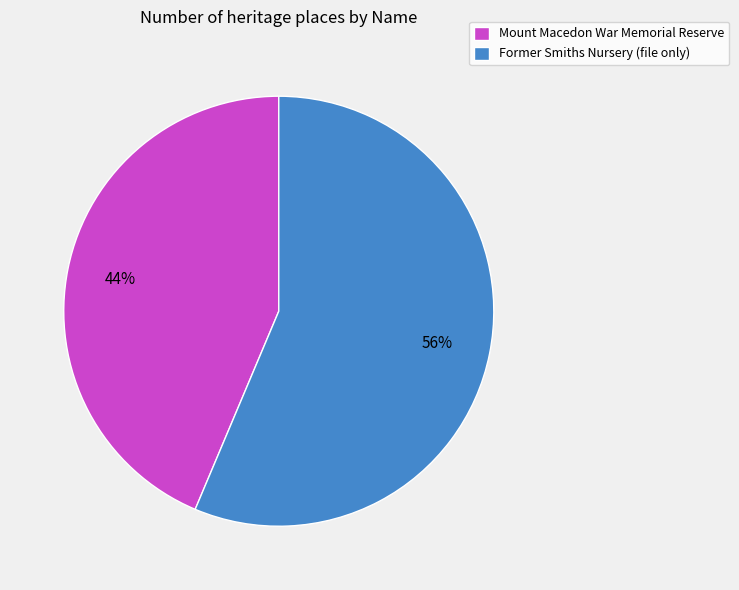

Do Former Smiths Nursery (file only) and Mount Macedon War Memorial Reserve together represent more than half of the pie?

Yes